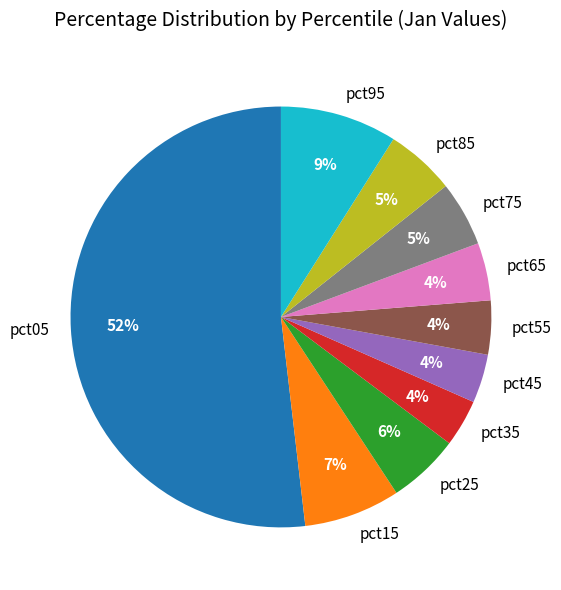

Which slice is the largest?

pct05